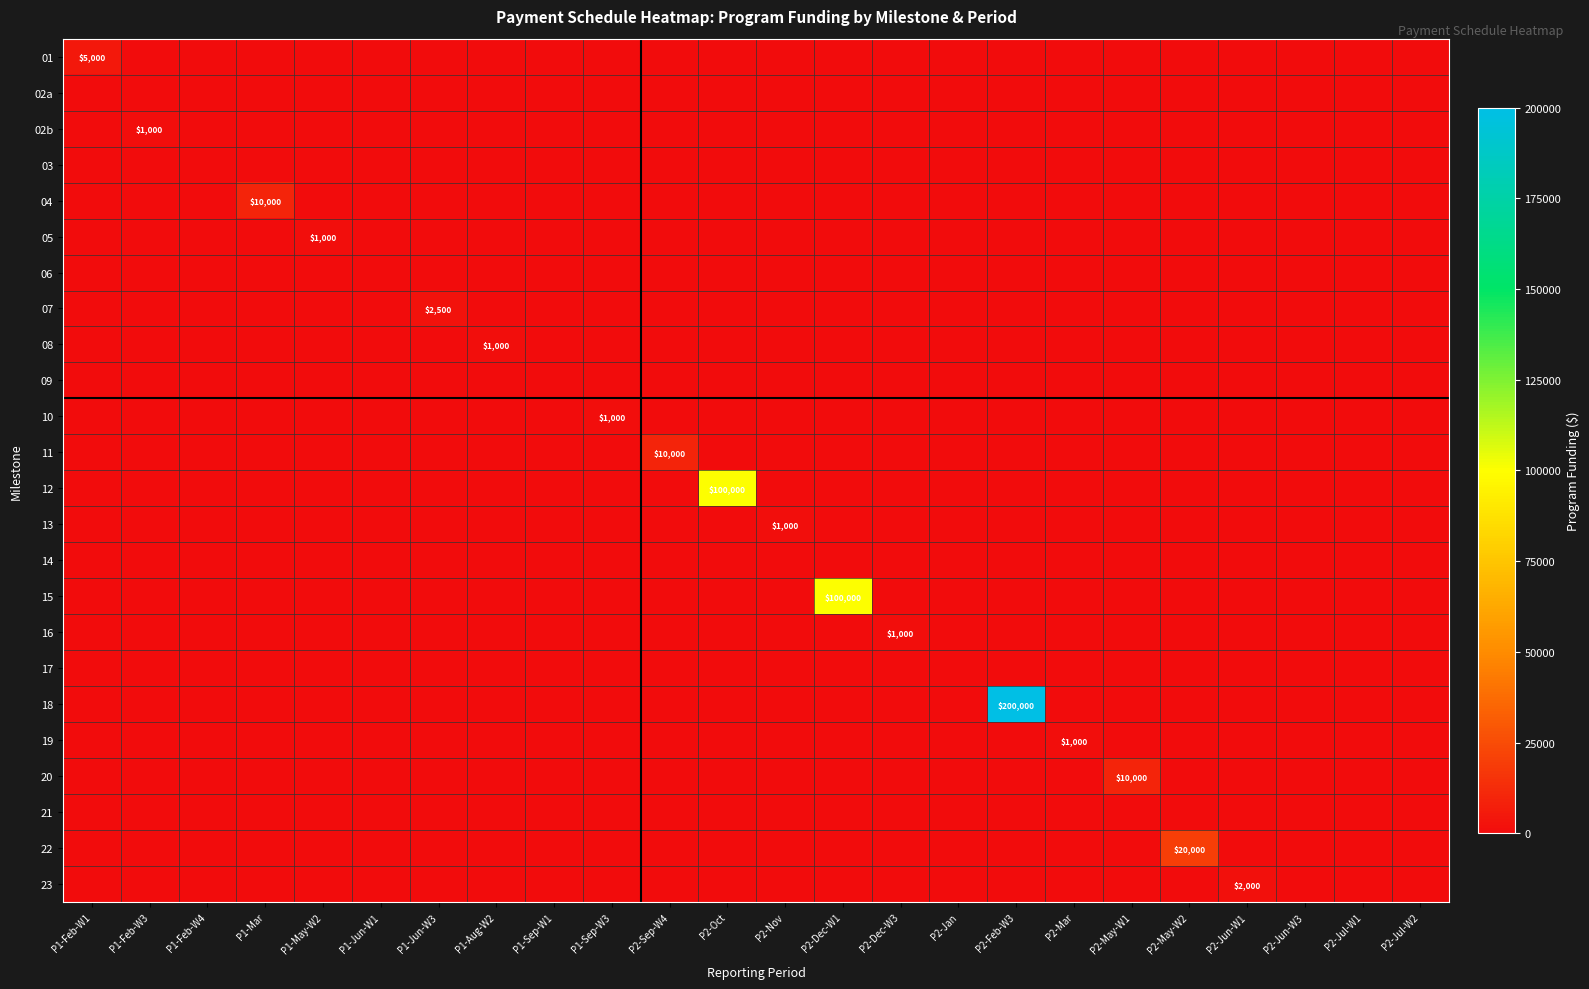

What is the difference between the highest and lowest values at P1-Mar?

10000